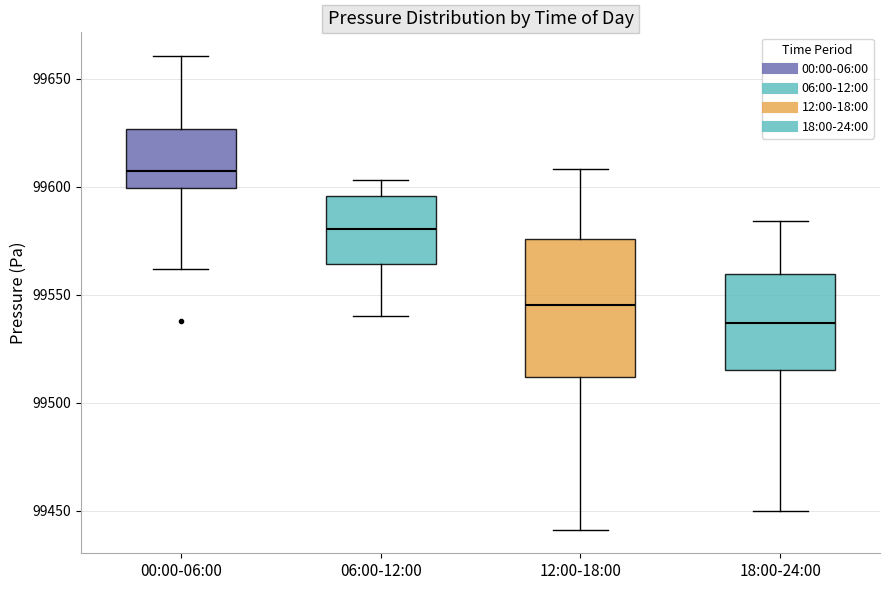

Where does the upper whisker of the box for 18:00-24:00 end on the y-axis? The values are not printed on the chart, so give them approximately, as read against the axis.

99585